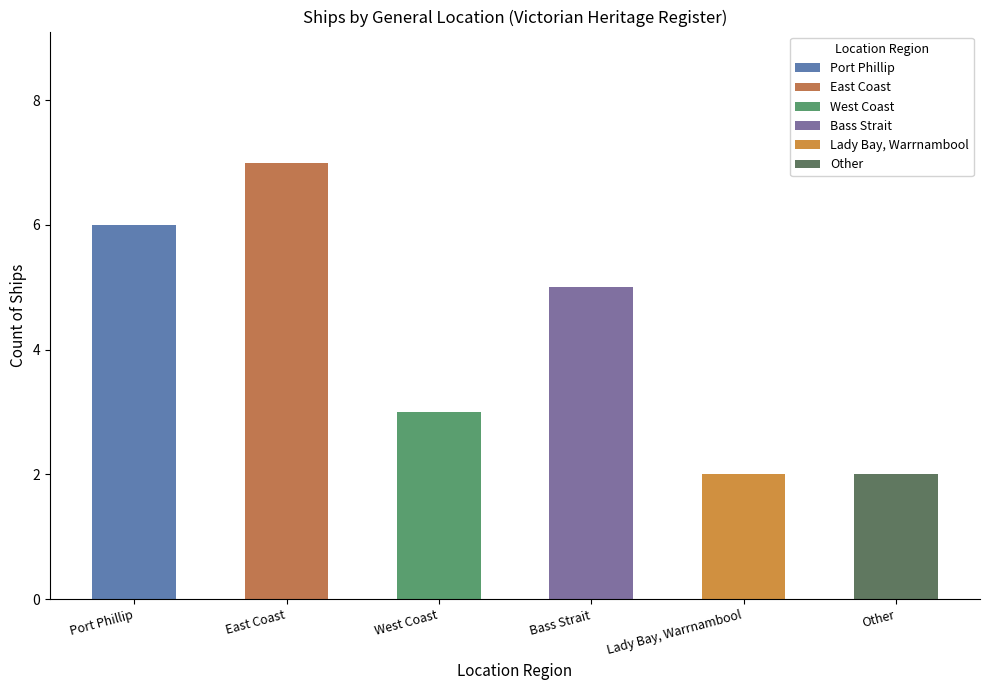

Reading left to right, what are all the values shown in this chart?

Port Phillip=6	East Coast=7	West Coast=3	Bass Strait=5	Lady Bay, Warrnambool=2	Other=2